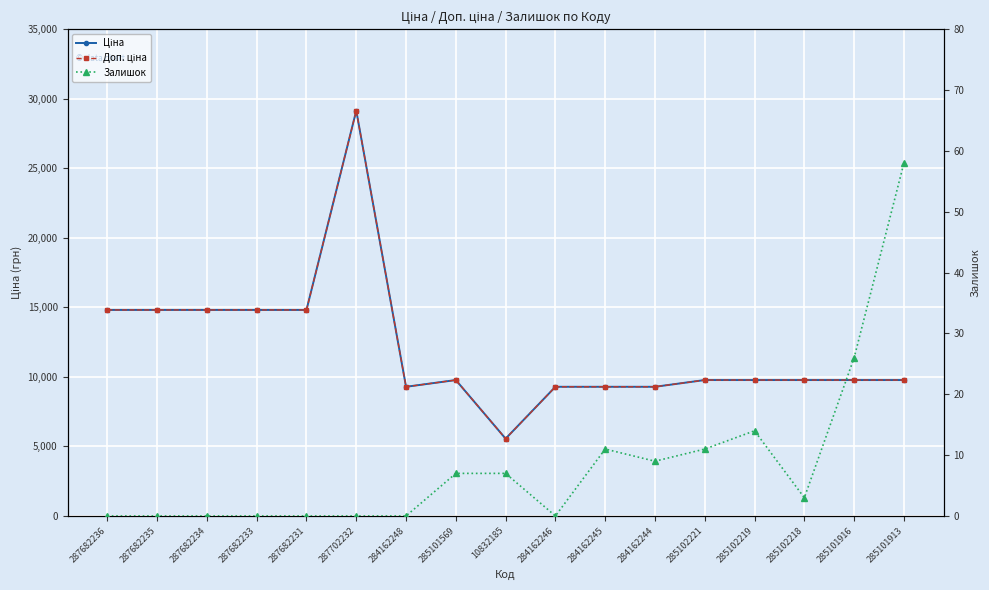

Where is the first local minimum for Ціна?

284162248